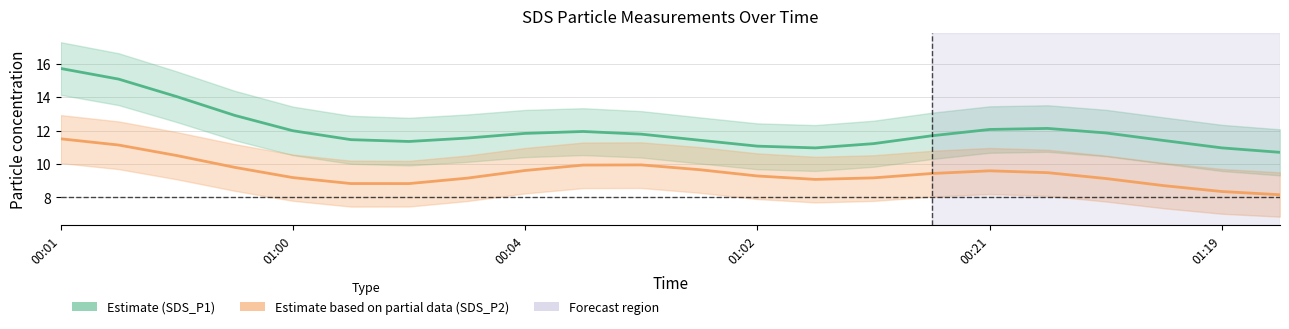

Rank the series by their maximum value, from lowest to highest.

SDS_P2, SDS_P1